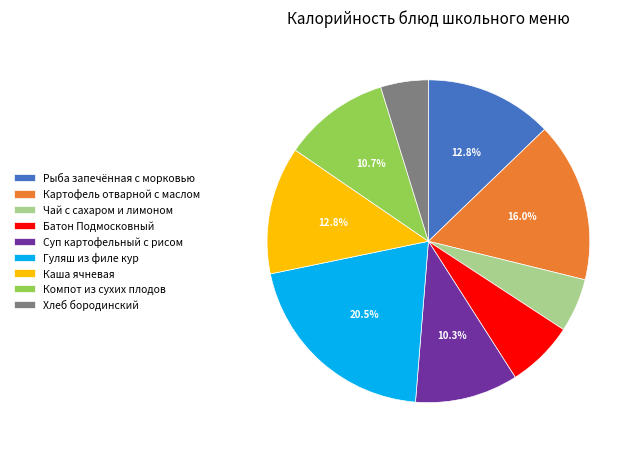

To the nearest percent, what portion does Чай с сахаром и лимоном represent?

5%